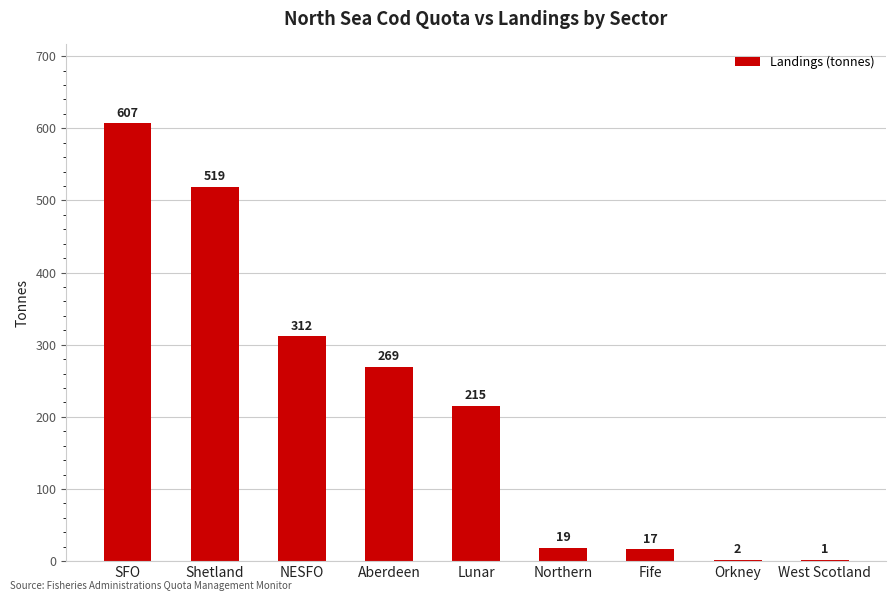

Is it true that the value at Shetland is 695.6?

False